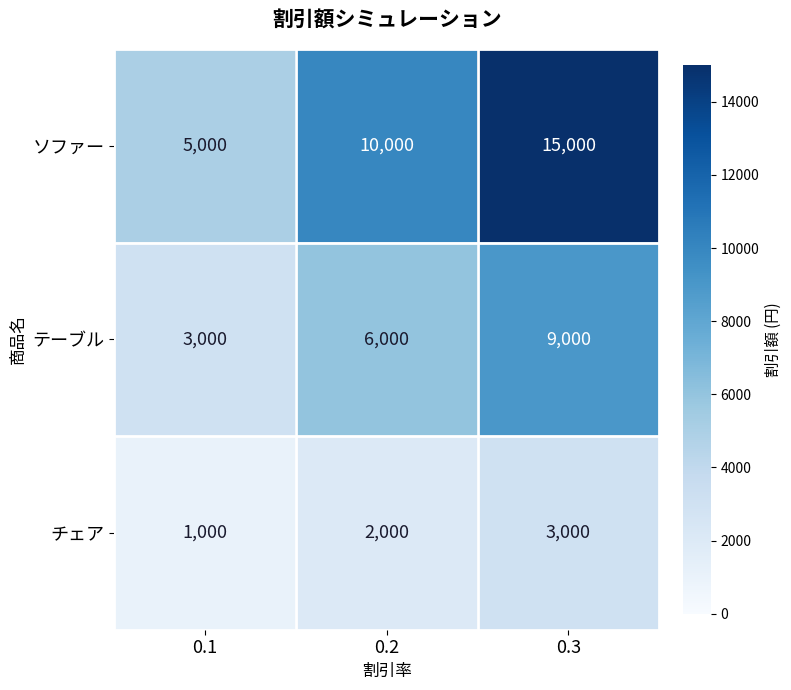

What is the greatest value displayed?

15000